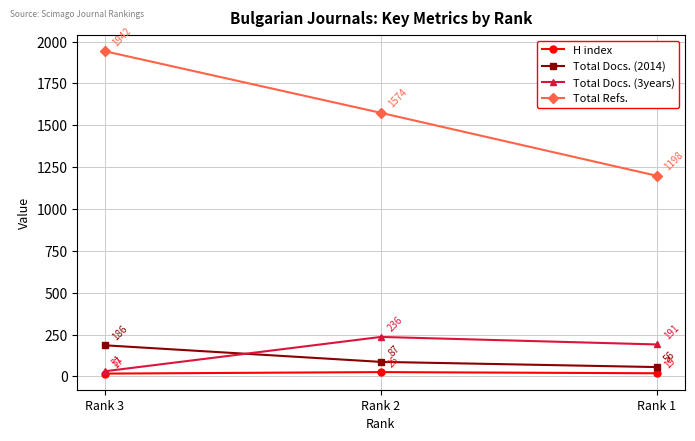

How many data points does each series have?

3